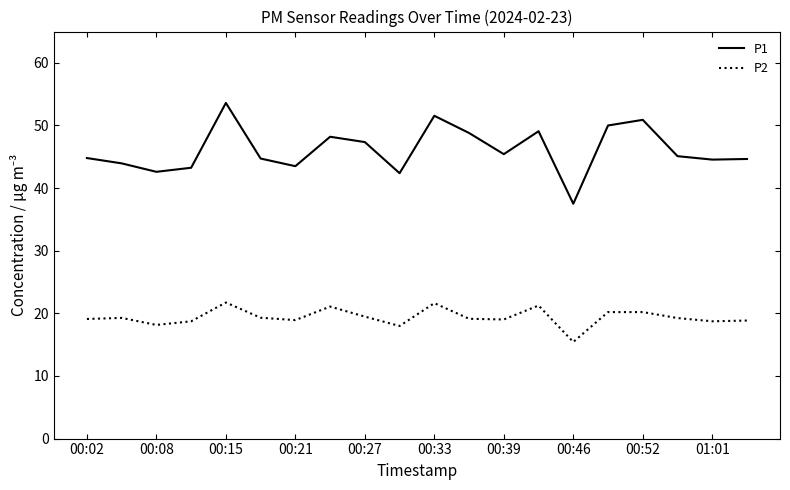

How many lines are shown in the chart?

2